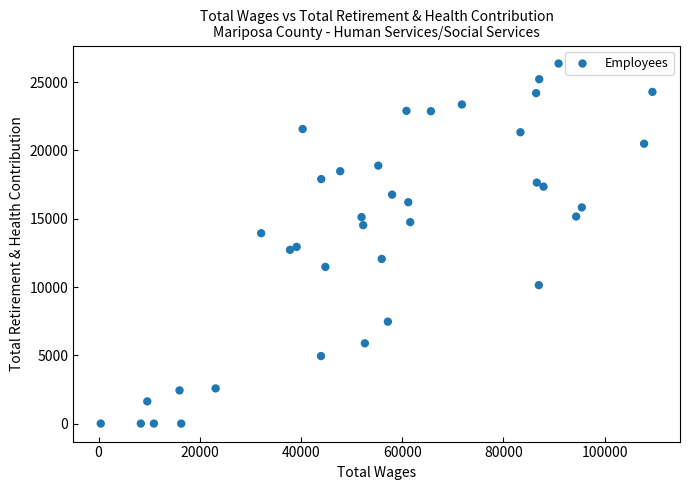

What is the range of X values (max minus min)?

108981